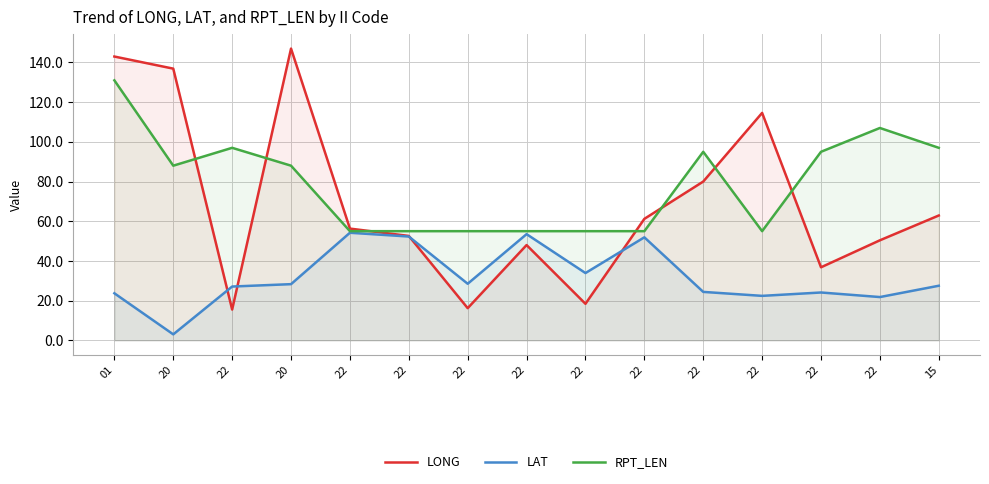

What is the difference between the LONG values at 22 and 22?

37.9